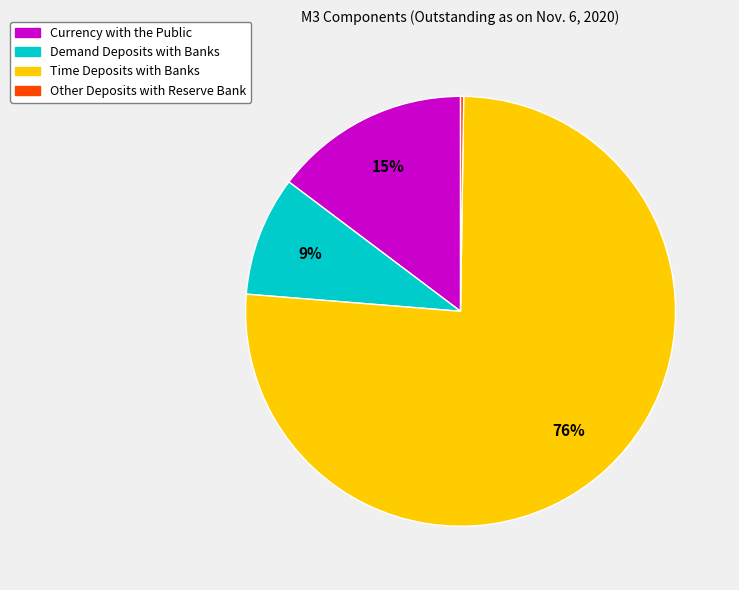

Combined, do Demand Deposits with Banks and Time Deposits with Banks account for over 50%?

Yes